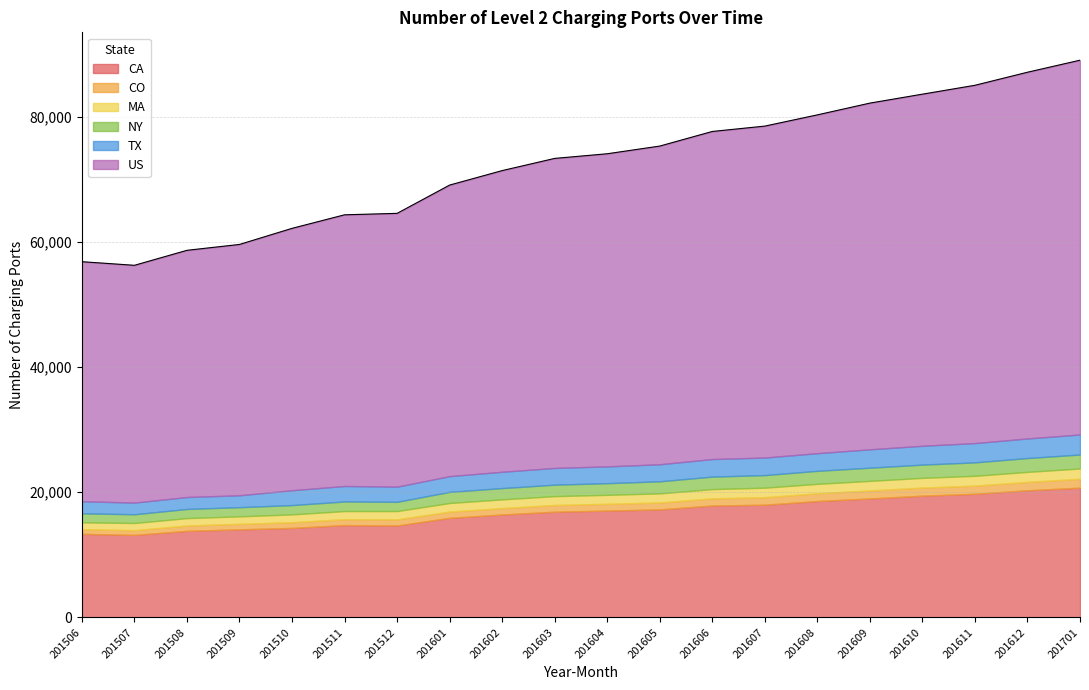

True or false: MA and CA cross at least once.

False